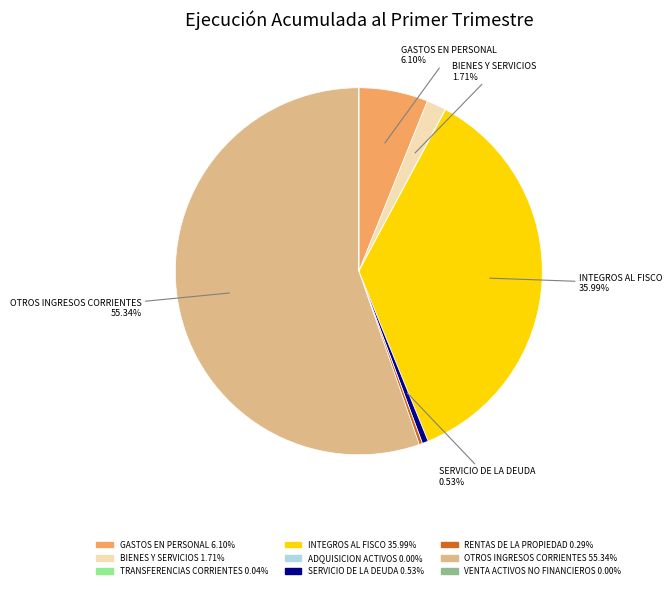

Does any single category account for the majority?

Yes